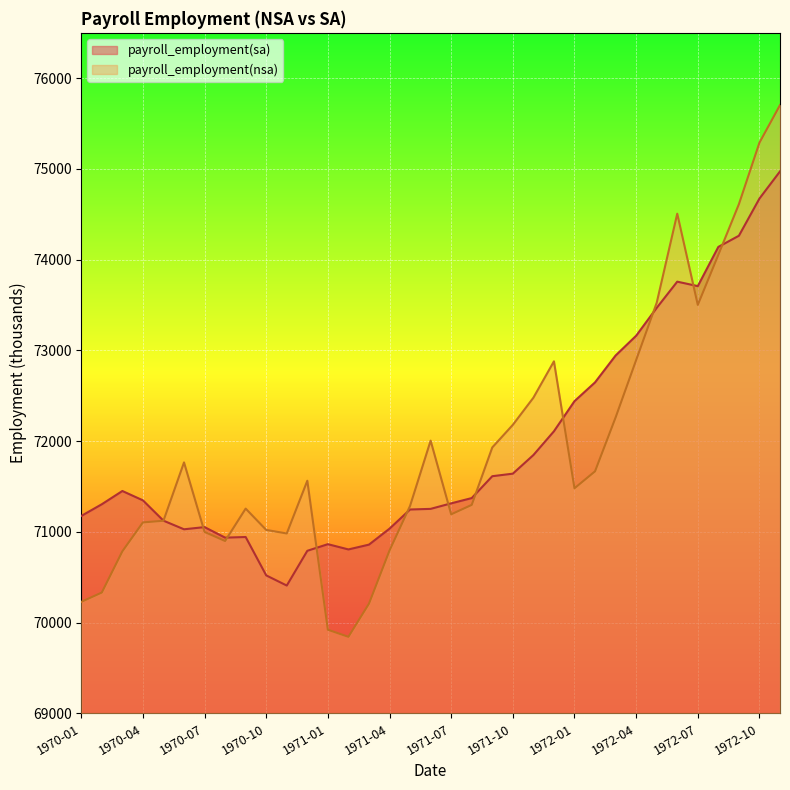

At which category does payroll_employment(sa) reach its first local peak?

1970-03